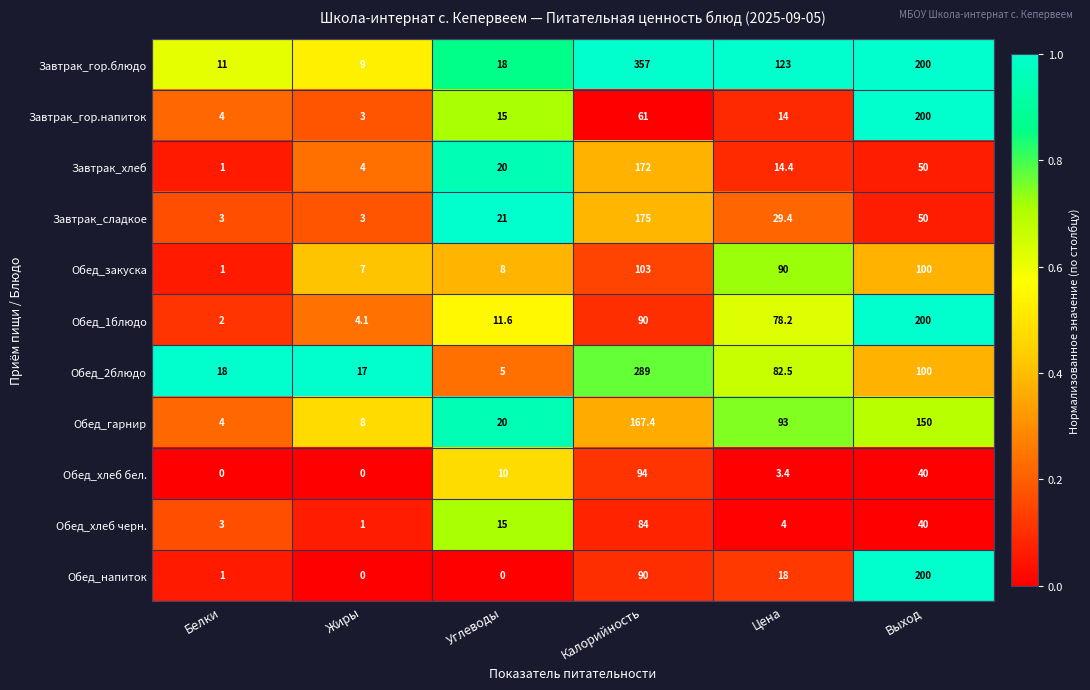

The value of Обед_1блюдо at Выход is 200.0. True or false?

True